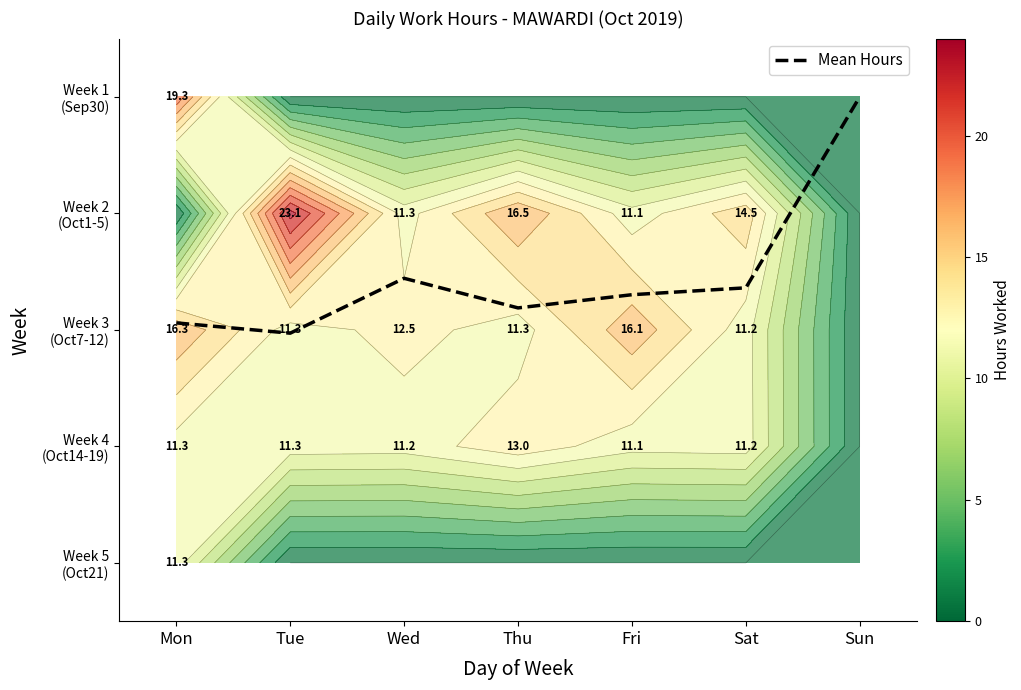

Which series has the widest spread of values?

Week 3 (Oct7-12)